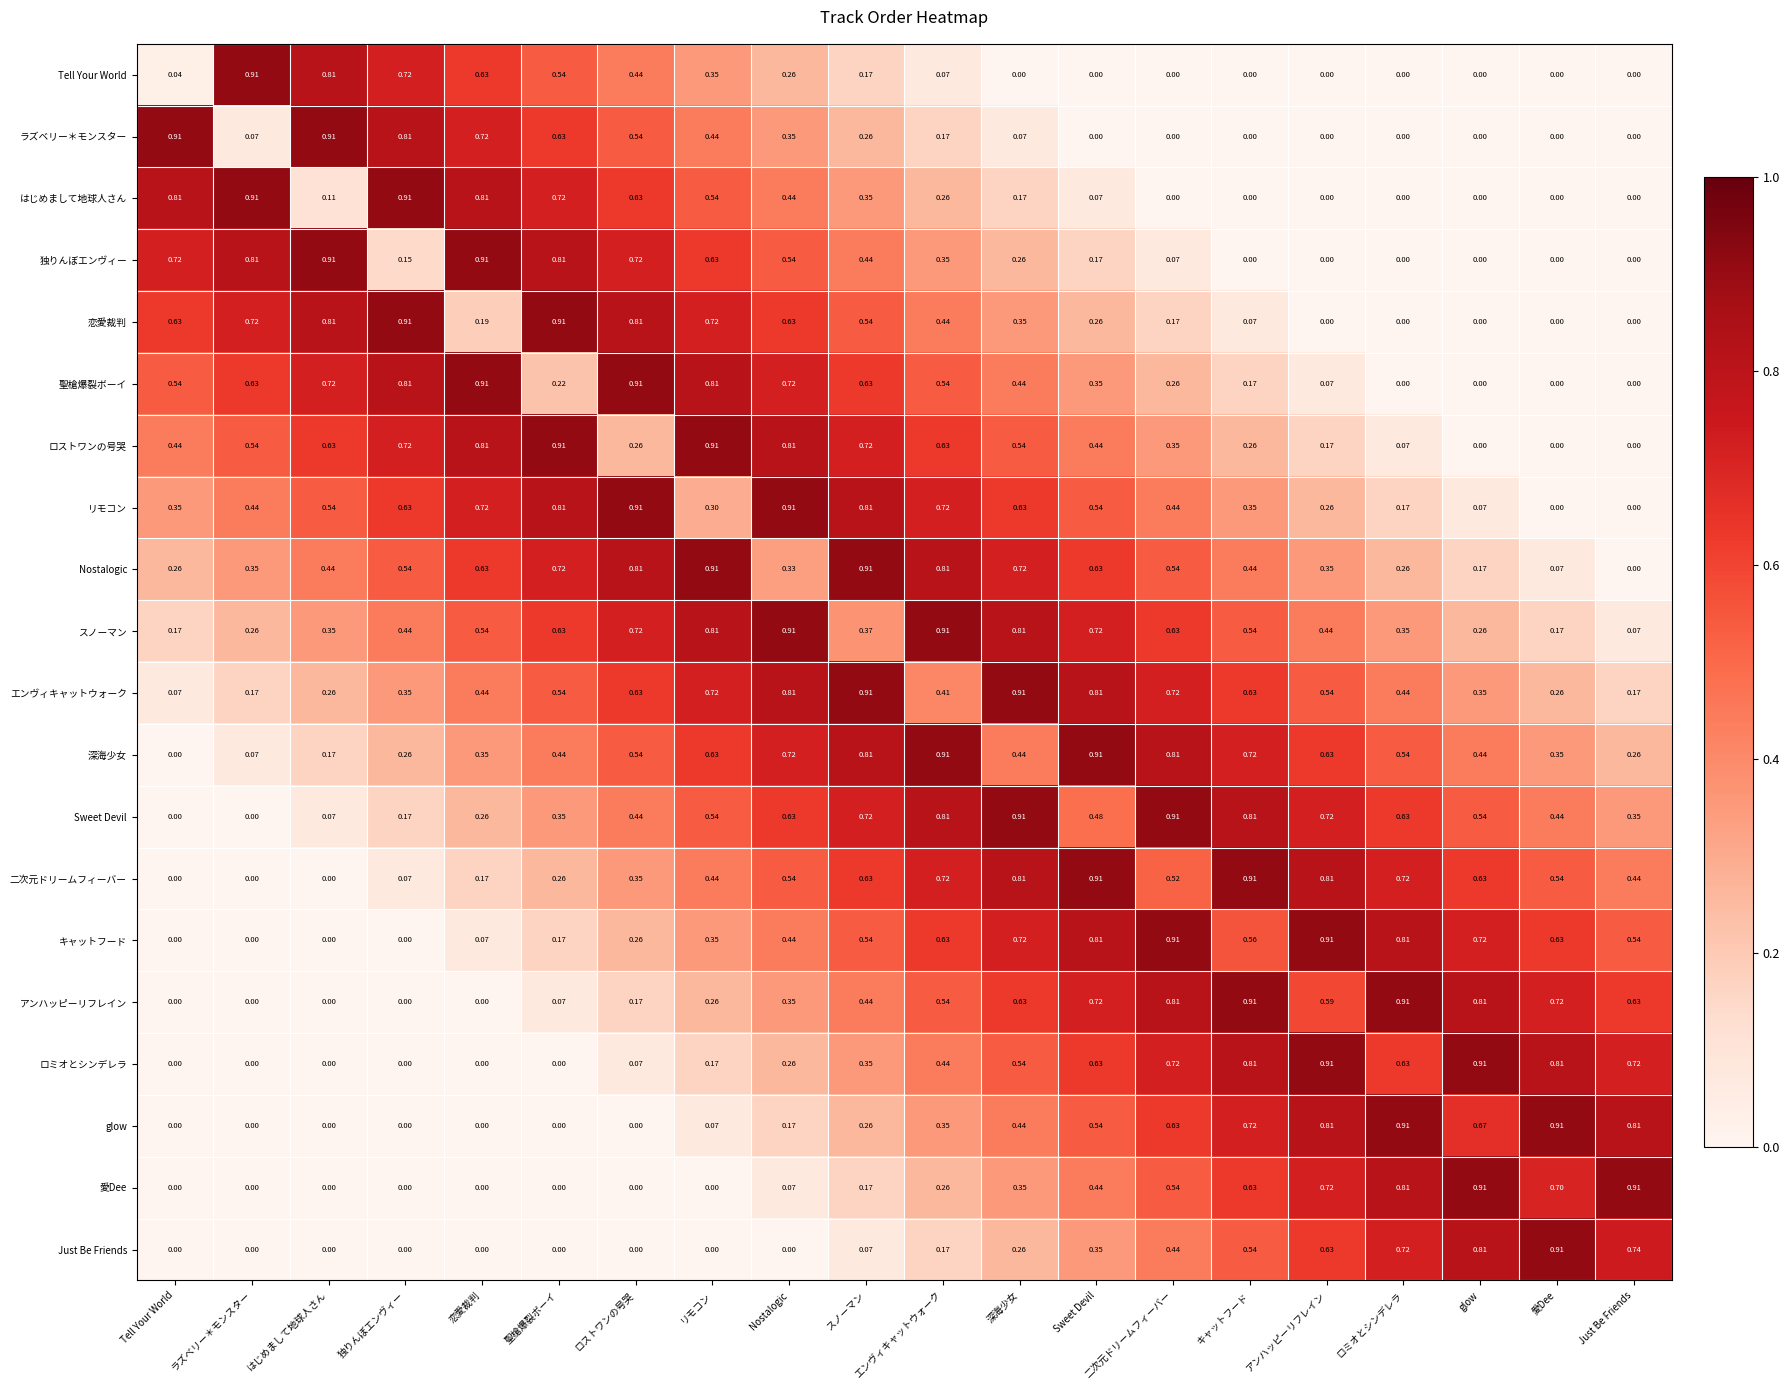

Is the value of ロストワンの号哭 at リモコン greater than the value of Sweet Devil at Nostalogic?

Yes